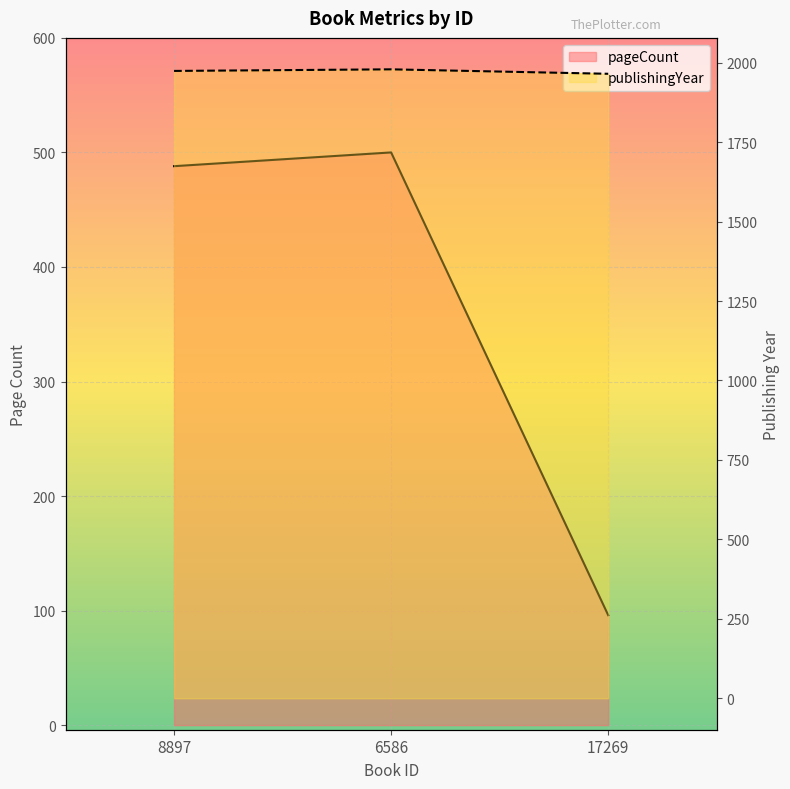

At which label does publishingYear first exceed 1974?

6586